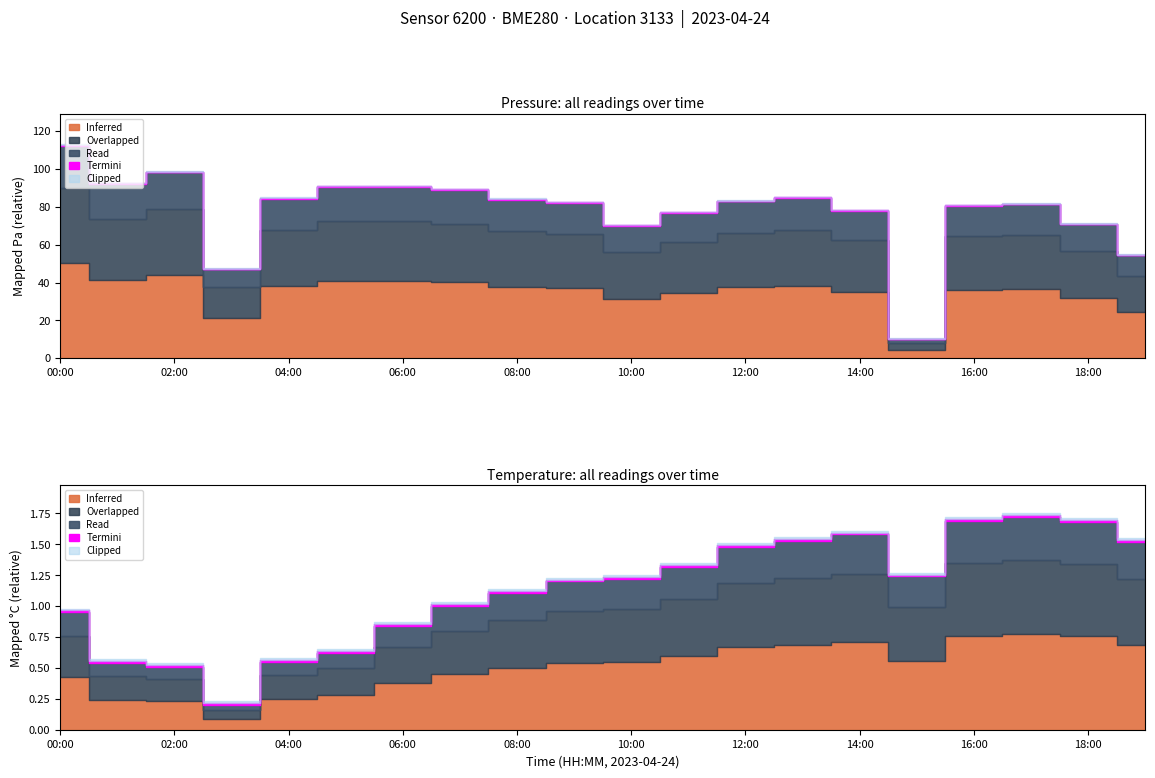

List the labels in order of pressure value, smallest first.

15:00, 03:00, 19:00, 10:00, 18:00, 11:00, 14:00, 16:00, 17:00, 09:00, 12:00, 08:00, 04:00, 13:00, 07:00, 05:00, 06:00, 01:00, 02:00, 00:00